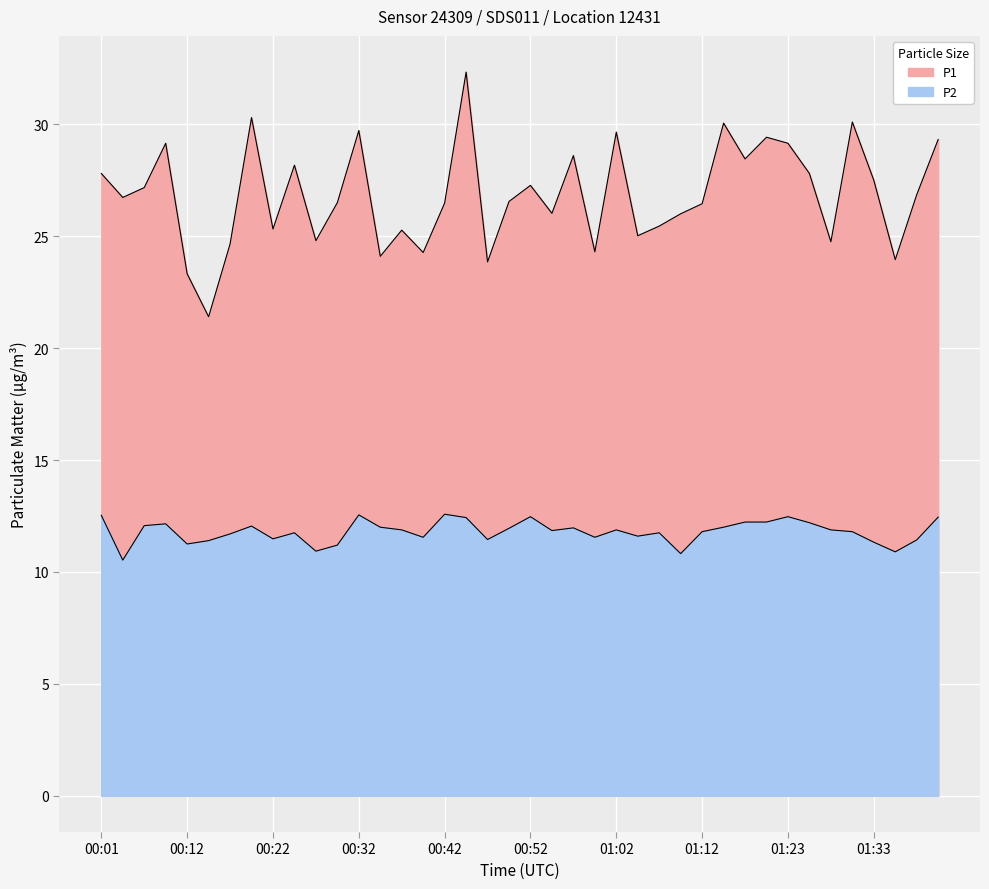

What is the difference between the P1 values at 01:25 and 00:39?

3.5